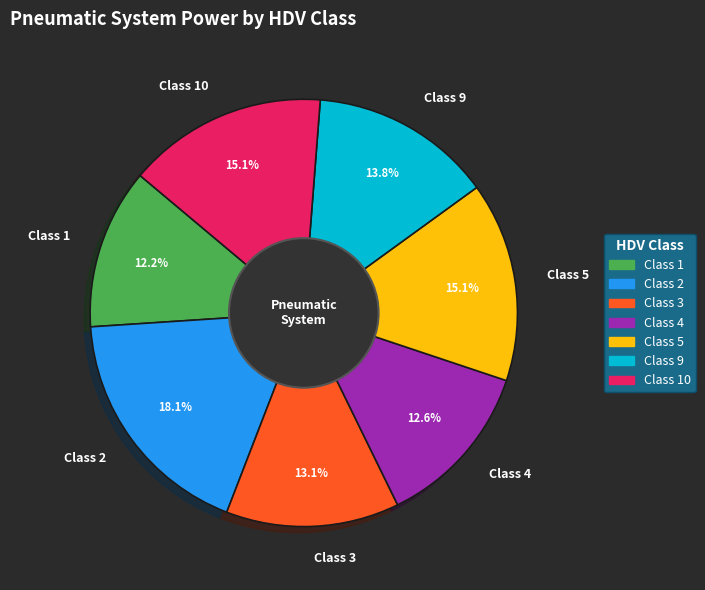

Which category has the biggest portion of the pie?

Class 2